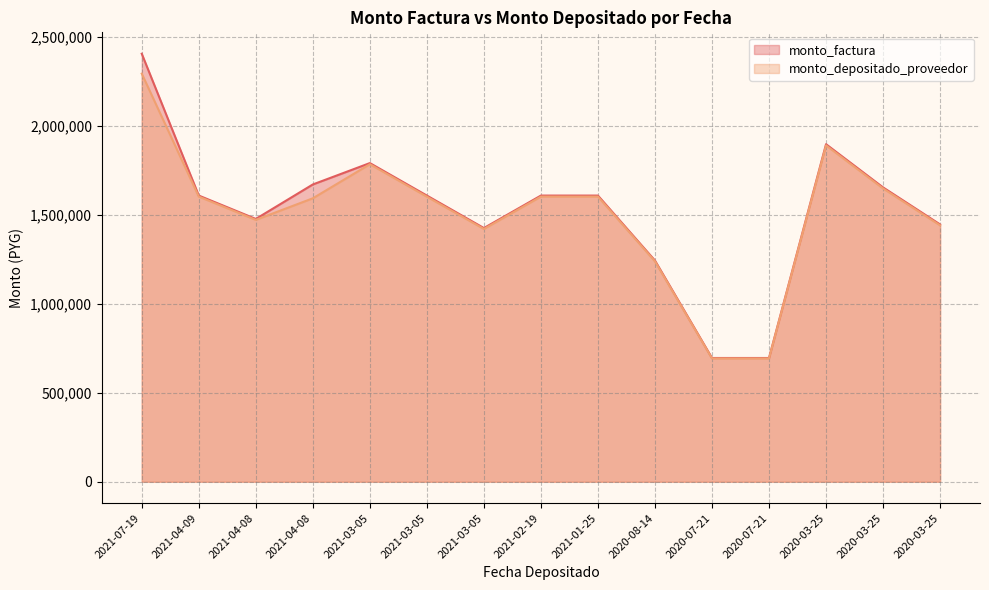

Reading left to right, extract all data points from this chart.

monto_factura: 2021-07-19=2405000	2021-04-09=1608100	2021-04-08=1476800	2021-04-08=1670500	2021-03-05=1790620	2021-03-05=1608100	2021-03-05=1425580	2021-02-19=1608100	2021-01-25=1608100	2020-08-14=1243060	2020-07-21=695500	2020-07-21=695500	2020-03-25=1896700	2020-03-25=1653925	2020-03-25=1445925
monto_depositado_proveedor: 2021-07-19=2293042	2021-04-09=1602311	2021-04-08=1471420	2021-04-08=1592734	2021-03-05=1784187	2021-03-05=1601829	2021-03-05=1420435	2021-02-19=1602311	2021-01-25=1602158	2020-08-14=1238559	2020-07-21=692930	2020-07-21=692930	2020-03-25=1889921	2020-03-25=1647967	2020-03-25=1440735